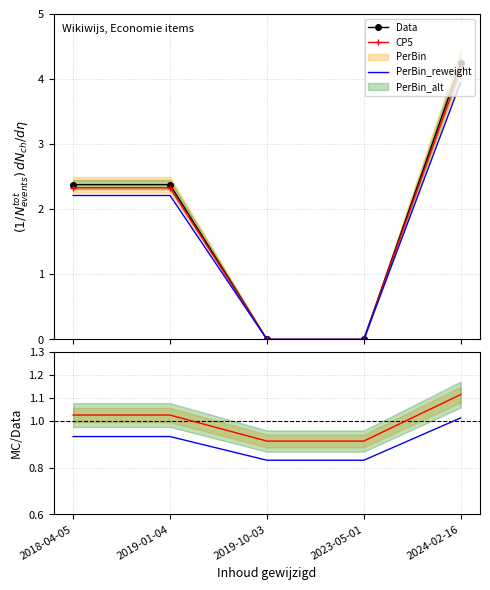

Reading right to left, what are all the values shown in this chart?

Data: 2024-02-16=4.2	2023-05-01=0.0	2019-10-03=0.0	2019-01-04=2.4	2018-04-05=2.4
CP5: 2024-02-16=4.2	2023-05-01=0.0	2019-10-03=0.0	2019-01-04=2.3	2018-04-05=2.3
PerBin_reweight: 2024-02-16=3.9	2023-05-01=0.0	2019-10-03=0.0	2019-01-04=2.2	2018-04-05=2.2
CP5/Data: 2024-02-16=1.1	2023-05-01=0.9	2019-10-03=0.9	2019-01-04=1.0	2018-04-05=1.0
PerBin/Data: 2024-02-16=1.0	2023-05-01=0.8	2019-10-03=0.8	2019-01-04=0.9	2018-04-05=0.9